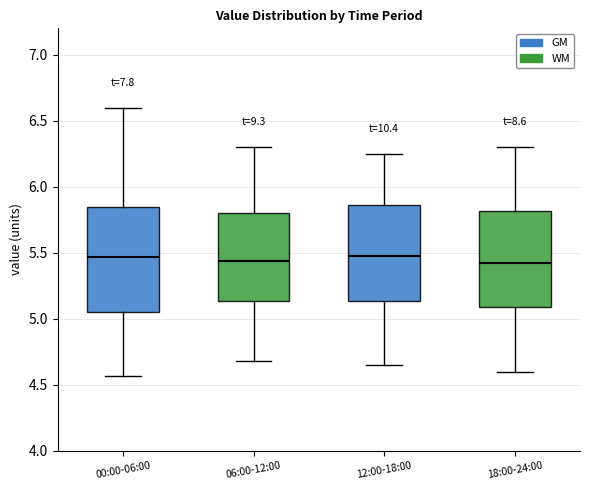

Which box is the tallest, from its lower edge to its upper edge?

00:00-06:00